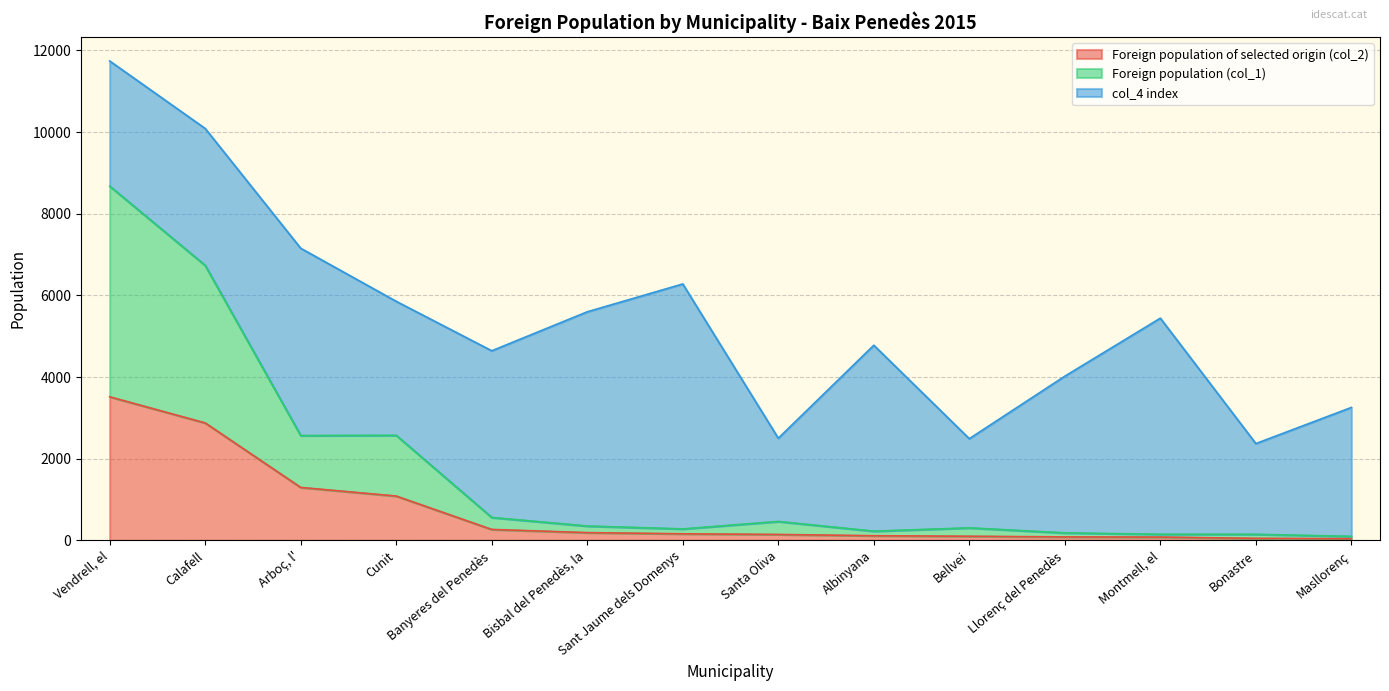

True or false: Foreign population of selected origin (col_2) and Foreign population (col_1) intersect in this chart.

False